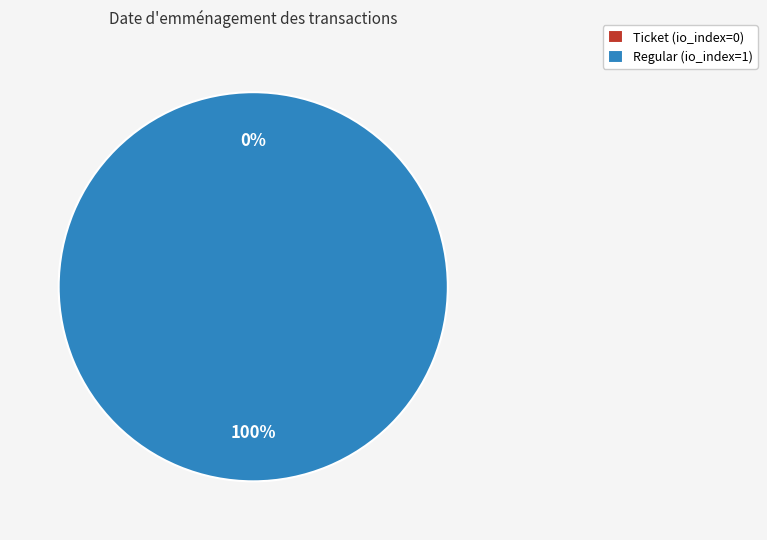

How many slices are in this pie chart?

2